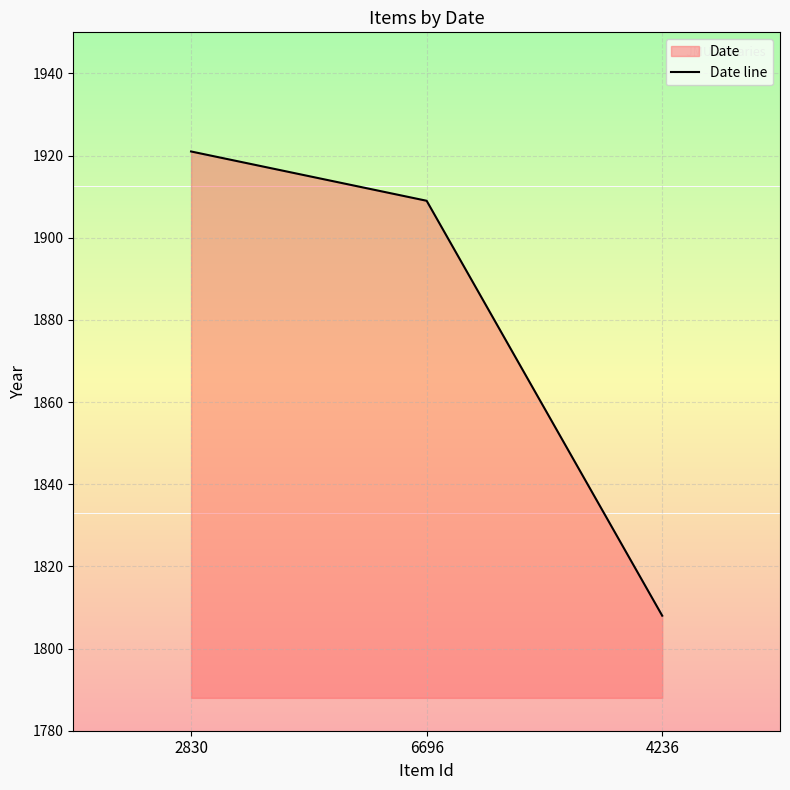

What position from the left is 2830?

1